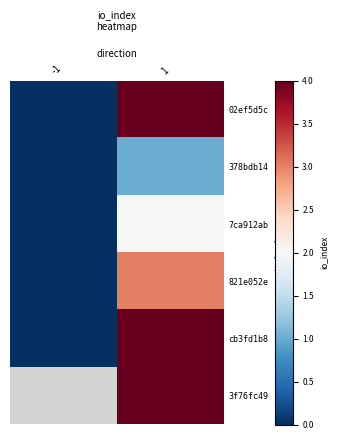

Which has a higher value, 1 or -1?

1